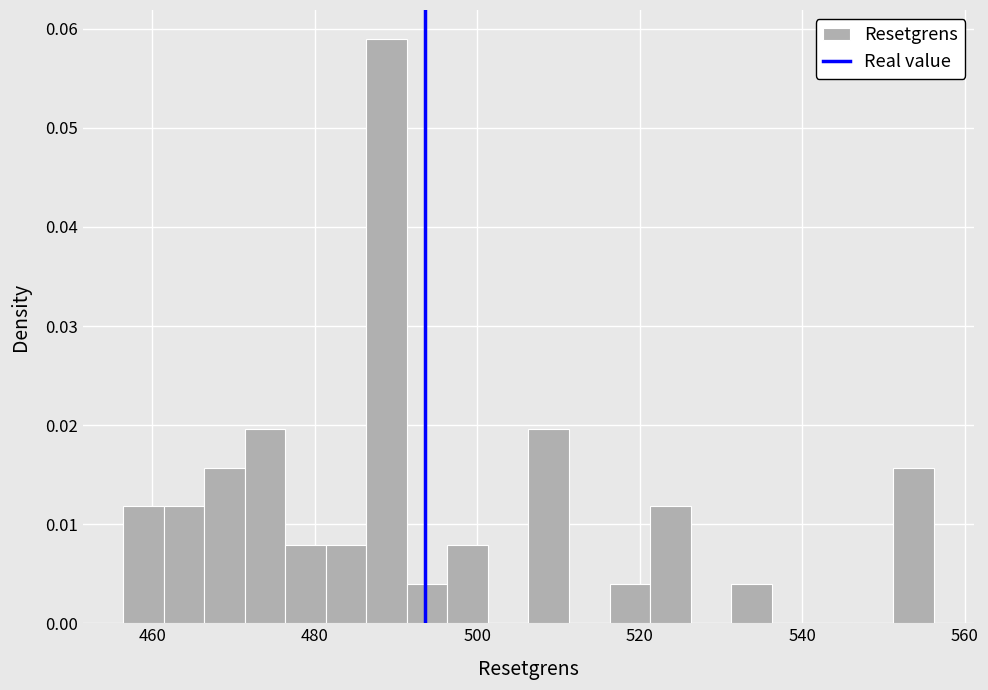

Read against the x-axis, roughly where is the centre of the tallest bar?

488